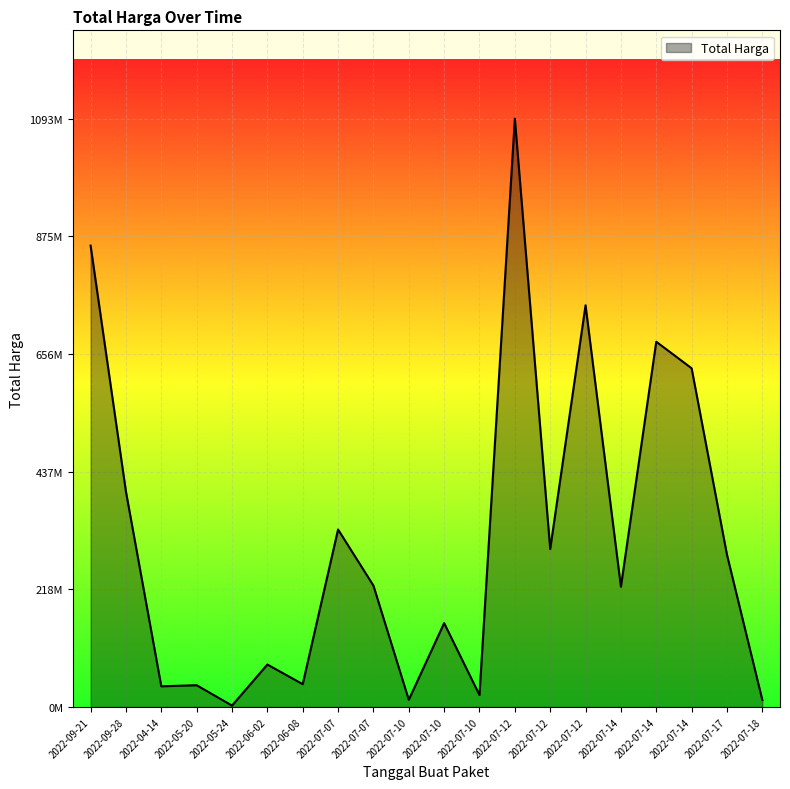

Reading left to right, what are all the values shown in this chart?

2022-09-21=857770500	2022-09-28=400500000	2022-04-14=38544000	2022-05-20=40550000	2022-05-24=2679000	2022-06-02=79000000	2022-06-08=42486000	2022-07-07=330000000	2022-07-07=225750000	2022-07-10=13466500	2022-07-10=155986000	2022-07-10=22275000	2022-07-12=1093846000	2022-07-12=293741000	2022-07-12=746805000	2022-07-14=223629500	2022-07-14=679016000	2022-07-14=629728436	2022-07-17=283140000	2022-07-18=13022100